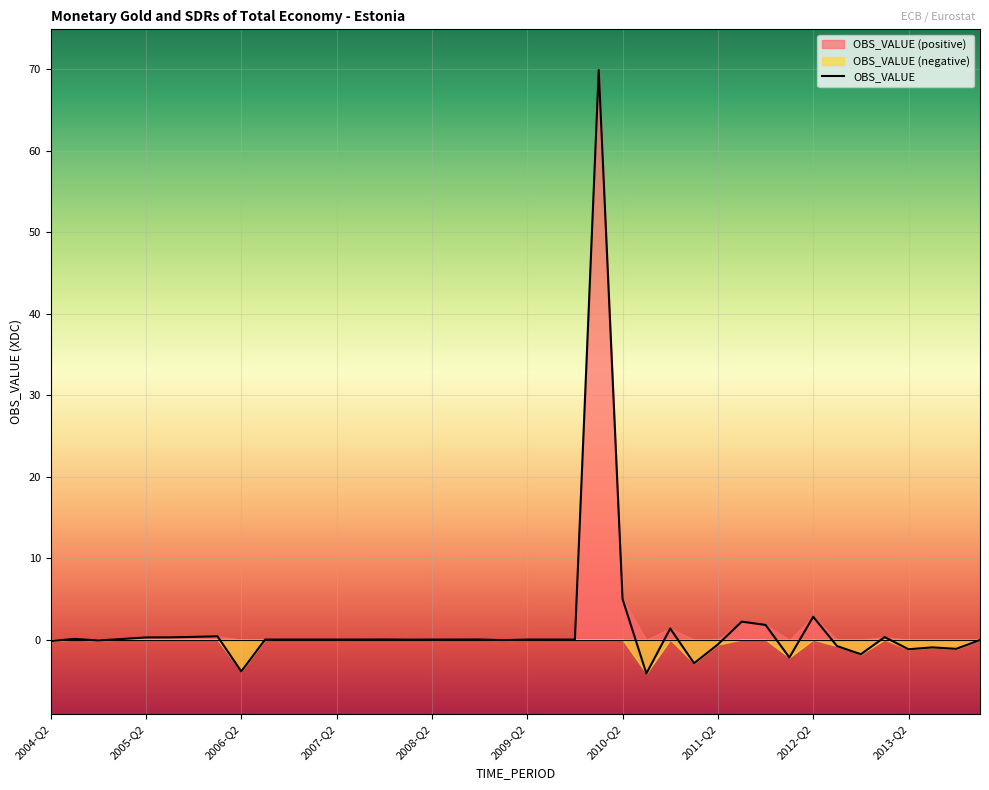

How many interior local valleys (lower than both neighbors) does the data have?

10